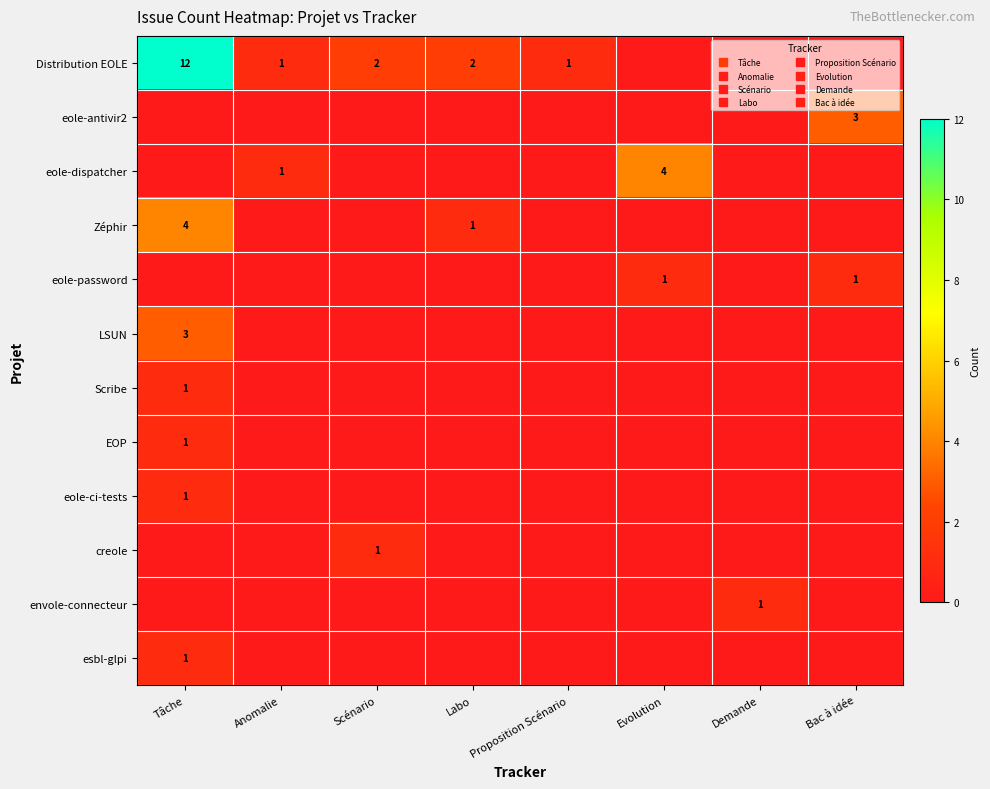

Which label corresponds to the largest value in the chart?

Tâche